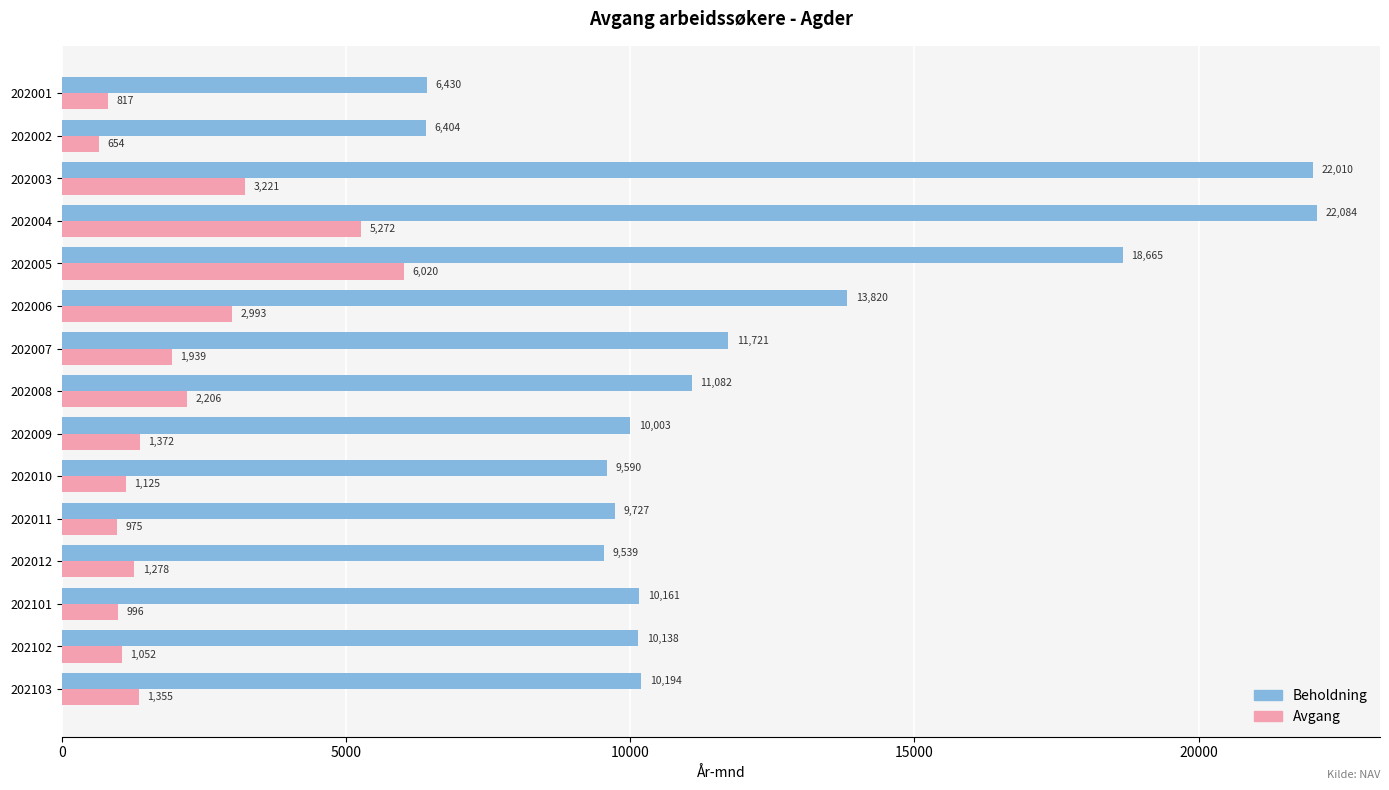

What is the difference between the highest and lowest values at 202102?

9086